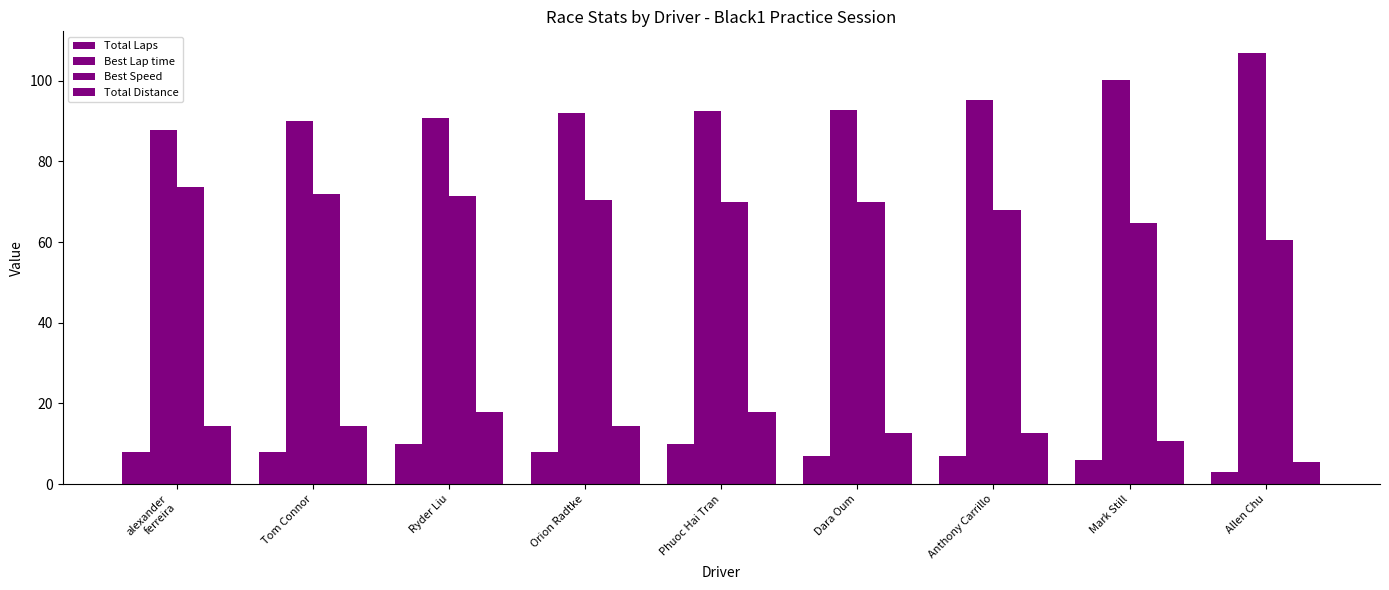

How many categories are shown in the chart?

9